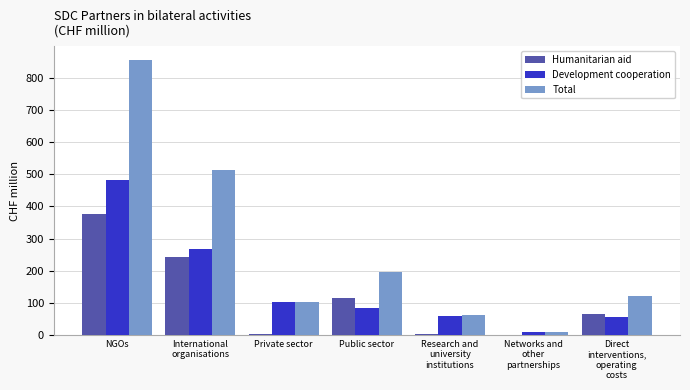

What is the sum of all Development cooperation values?

1060.3